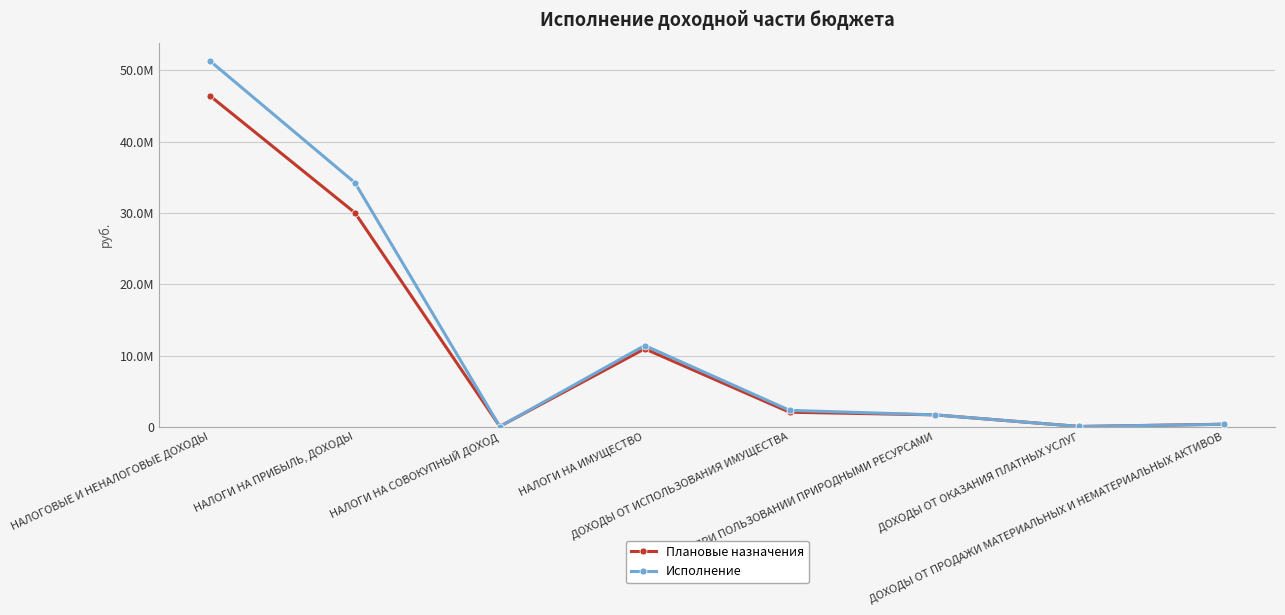

Is the value of Исполнение at НАЛОГИ НА ПРИБЫЛЬ, ДОХОДЫ greater than the value of Плановые назначения at ДОХОДЫ ОТ ПРОДАЖИ МАТЕРИАЛЬНЫХ И НЕМАТЕРИАЛЬНЫХ АКТИВОВ?

Yes